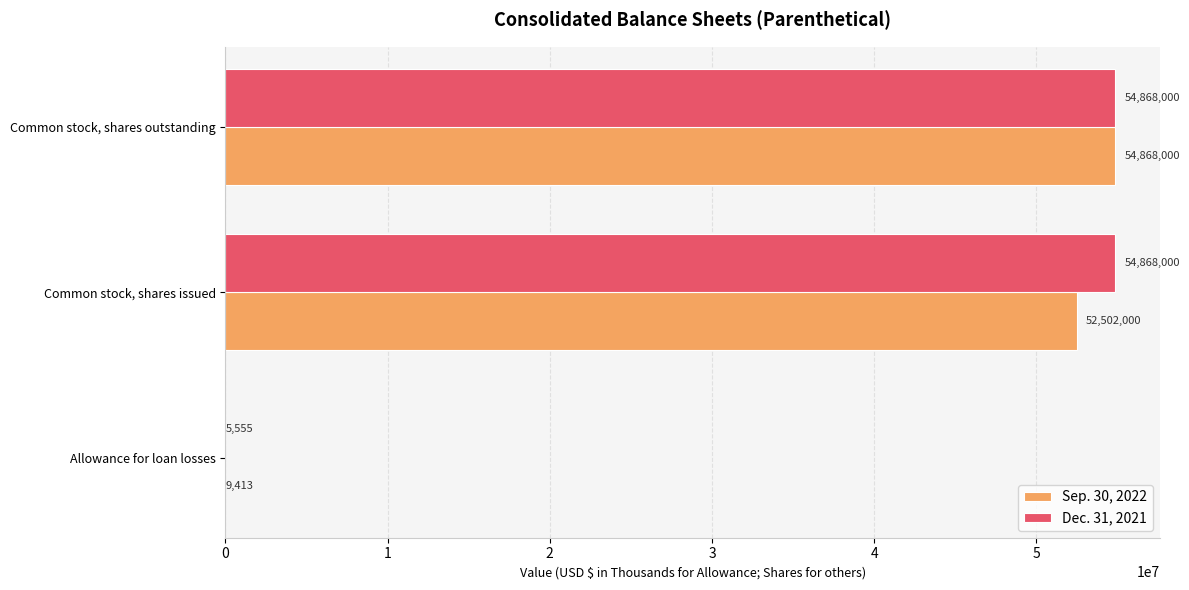

How many Dec. 31, 2021 values are between 5555 and 54868000?

3